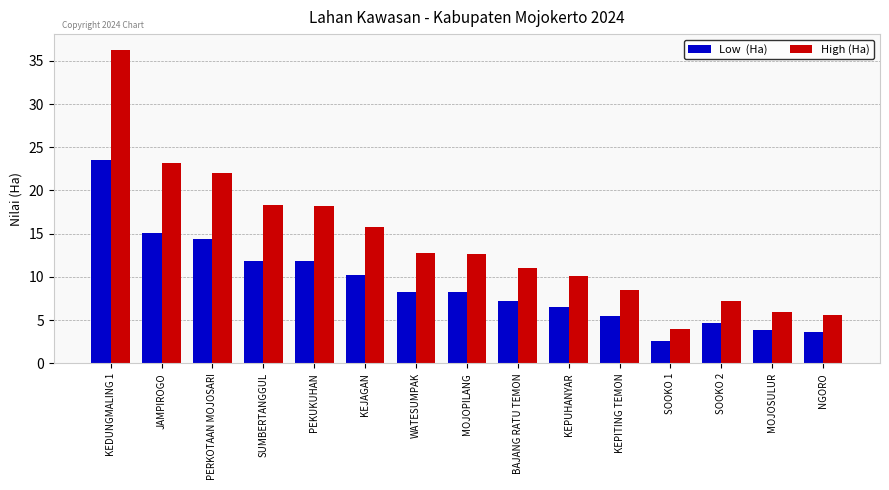

At which category is the sum across all series the highest?

KEDUNGMALING 1